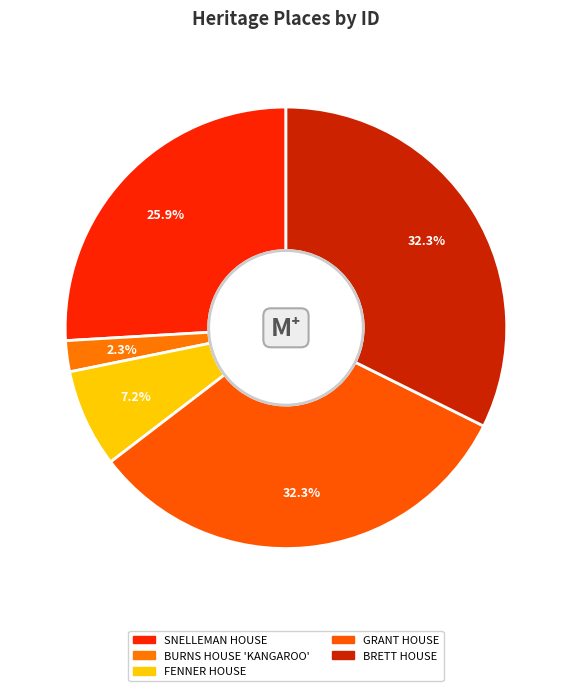

How much of the chart is everything except BRETT HOUSE?

67.7%